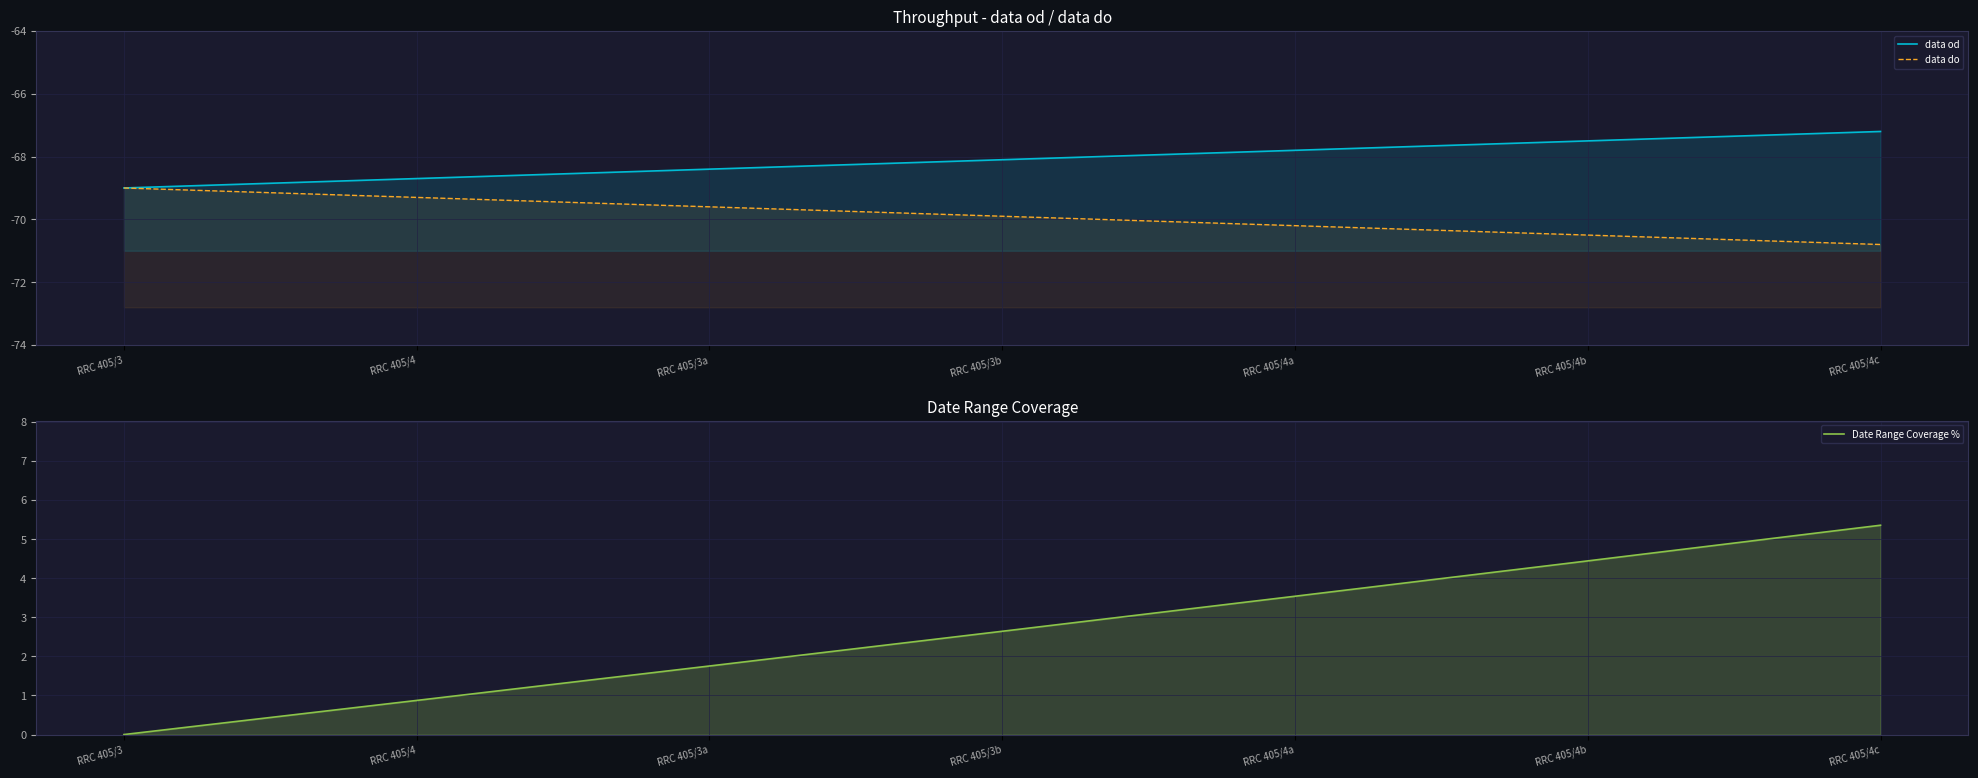

True or false: data od and data do cross at least once.

False